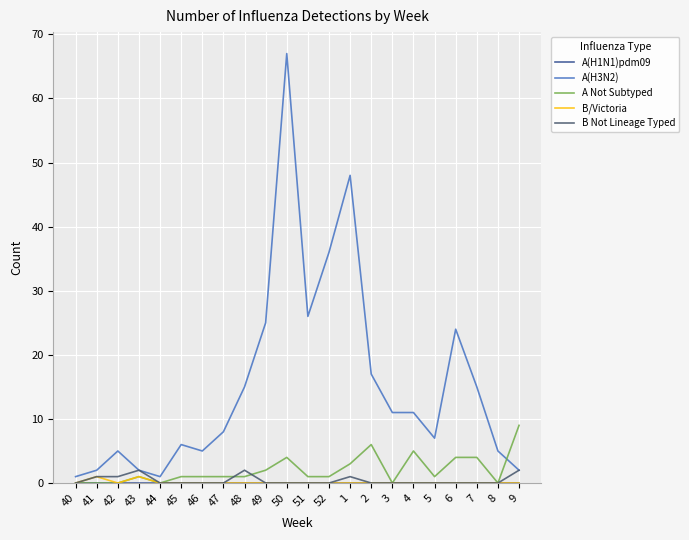

The B/Victoria series shows 0 at 46. True or false?

True